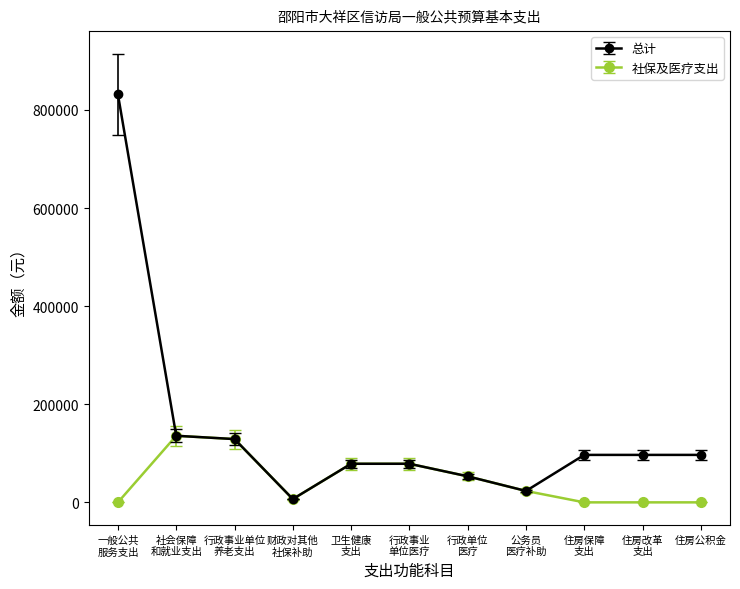

What is the maximum value shown in the chart?

831806.0